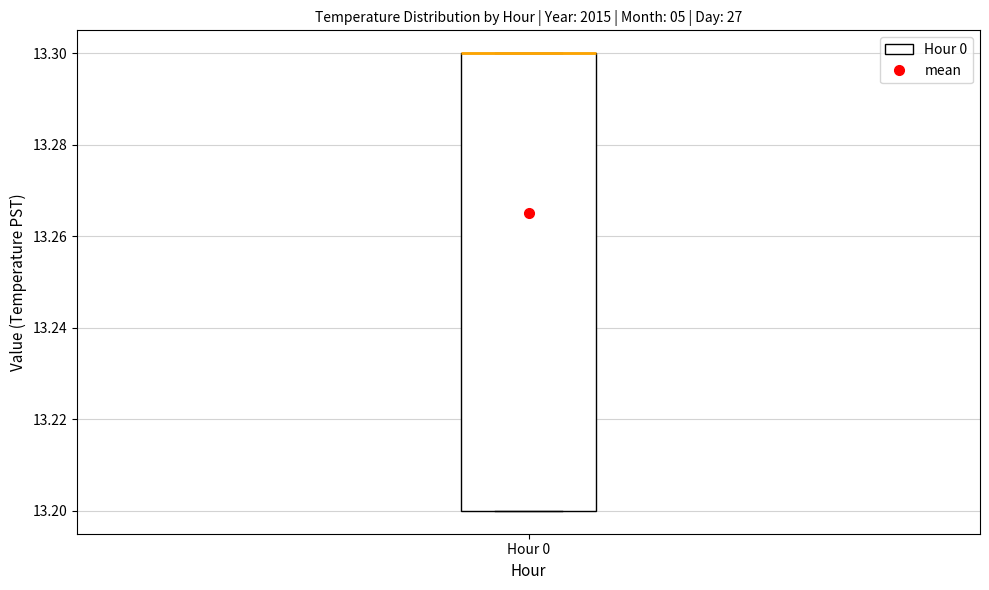

Transcribe this box plot: give where the median line is, the range the box spans, and where the two whiskers end, as read against the y-axis. The values are not printed on the chart, so give them approximately, as read against the axis.

median 13.3 (drawn on the box's upper edge), box 13.2 to 13.3, whiskers 13.2 to 13.3